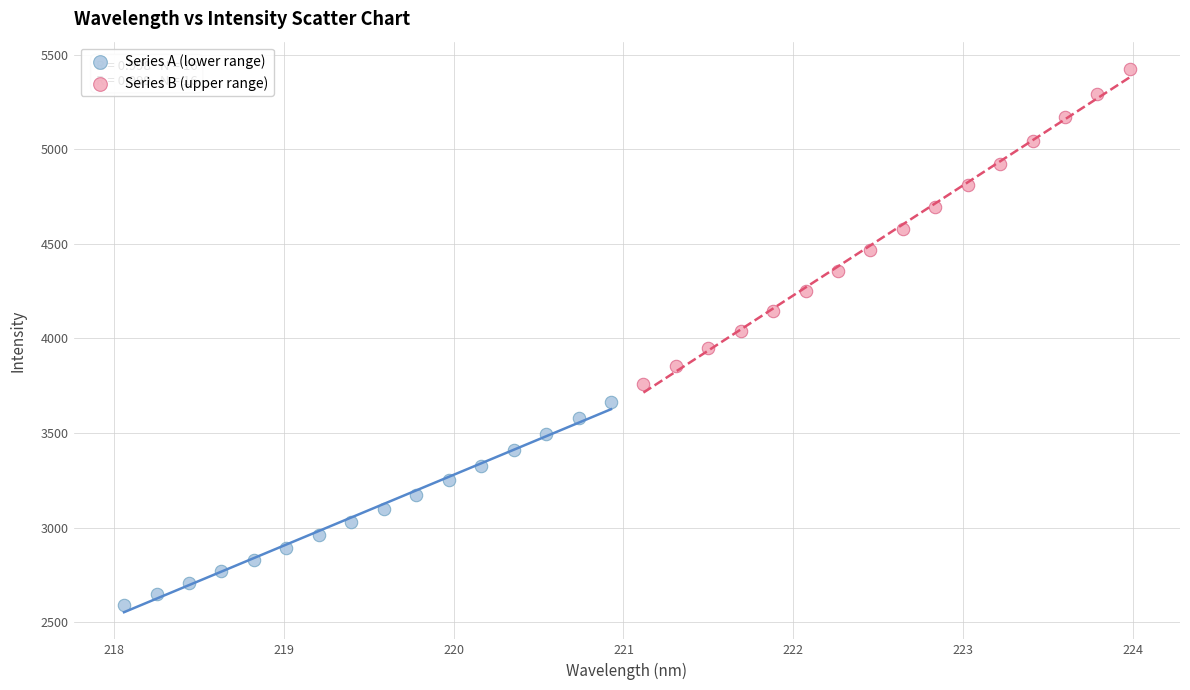

Which series has the widest spread of Y values?

Series B (upper range)